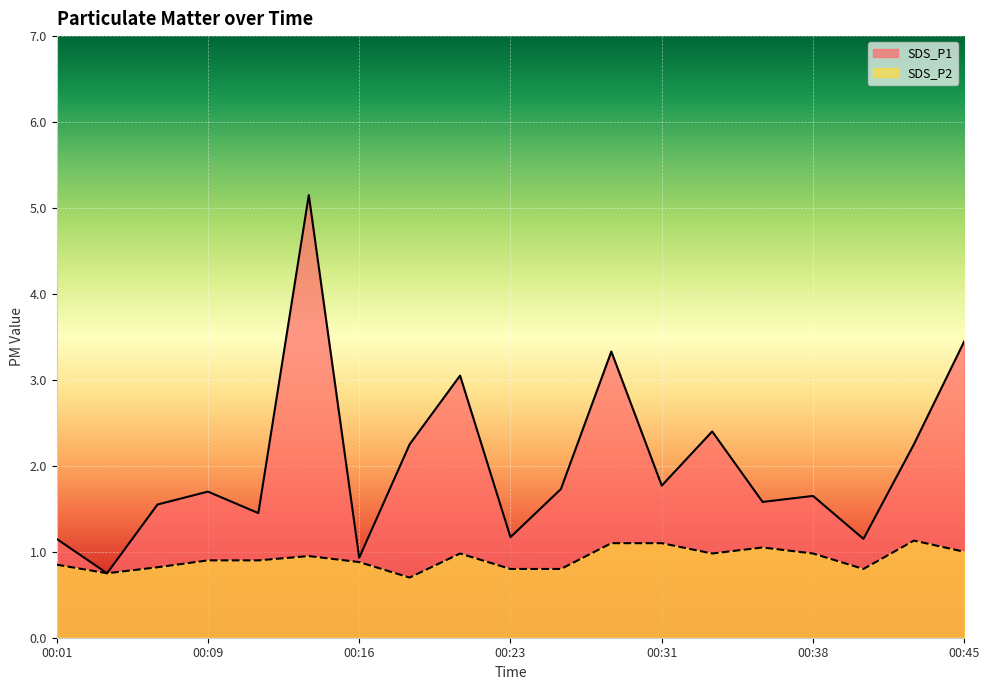

True or false: SDS_P1 and SDS_P2 intersect in this chart.

False